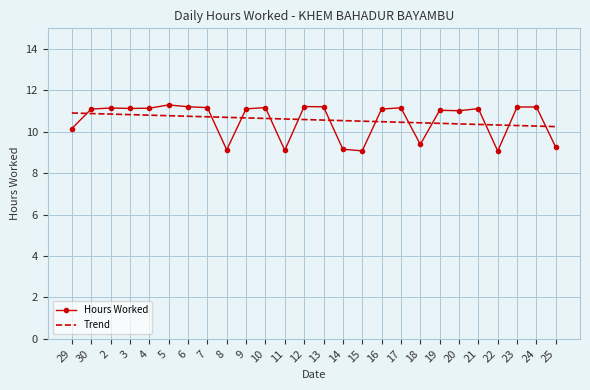

Is the value of Hours Worked at 10 greater than the value of Trend at 5?

Yes